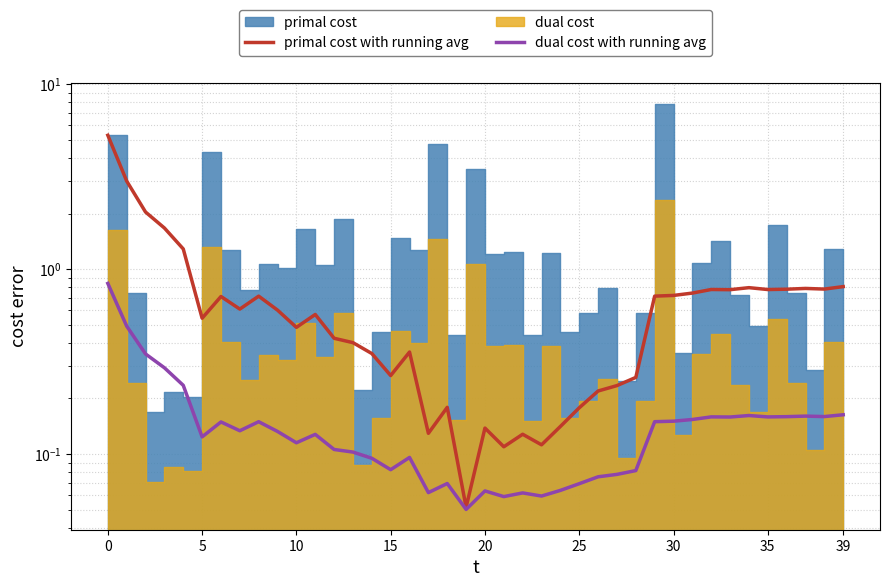

What is the spread (max minus min) of values at 0?

4.5